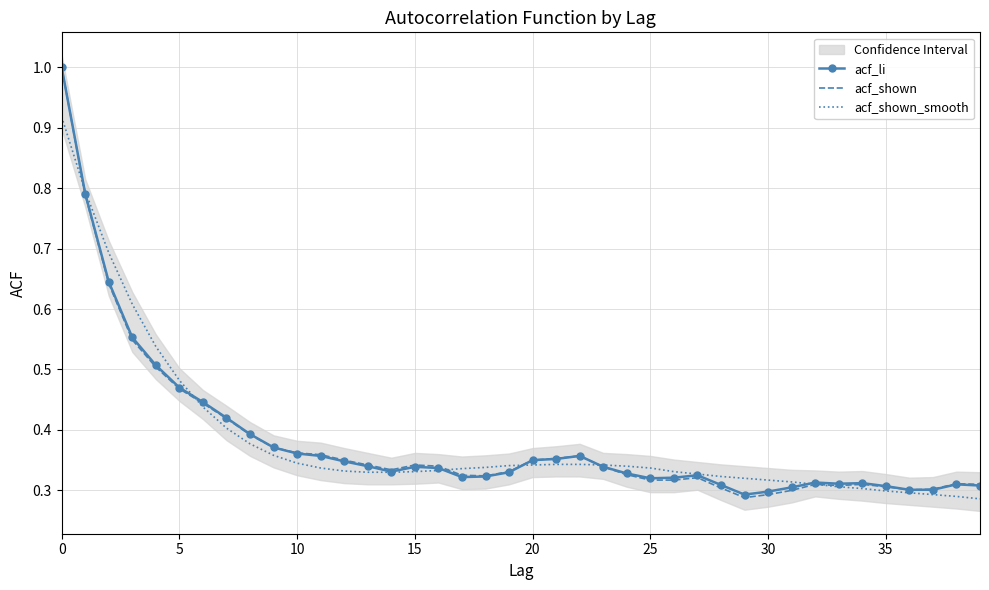

True or false: acf_shown has a value of 0.1 at 28.

False